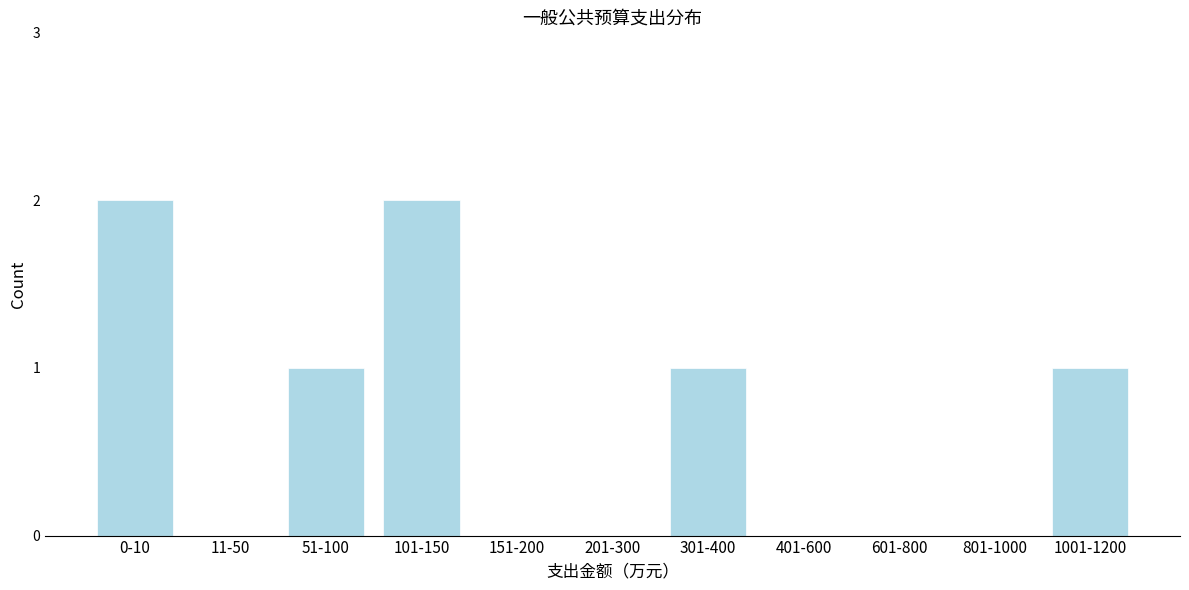

Reading right to left, list all the values displayed in this chart.

1001-1200=1	801-1000=0	601-800=0	401-600=0	301-400=1	201-300=0	151-200=0	101-150=2	51-100=1	11-50=0	0-10=2